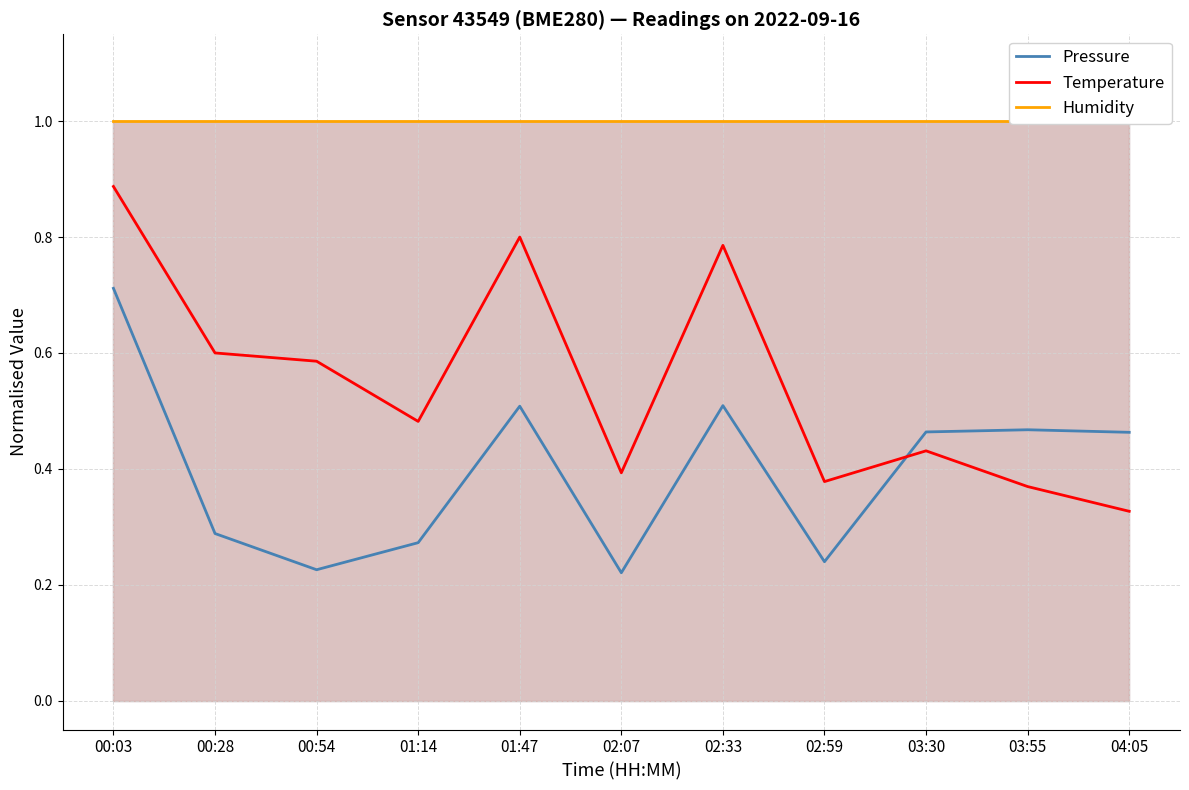

Reading left to right, what are all the values shown in this chart?

Pressure: 00:03=0.7	00:28=0.3	00:54=0.2	01:14=0.3	01:47=0.5	02:07=0.2	02:33=0.5	02:59=0.2	03:30=0.5	03:55=0.5	04:05=0.5
Temperature: 00:03=0.9	00:28=0.6	00:54=0.6	01:14=0.5	01:47=0.8	02:07=0.4	02:33=0.8	02:59=0.4	03:30=0.4	03:55=0.4	04:05=0.3
Humidity: 00:03=1.0	00:28=1.0	00:54=1.0	01:14=1.0	01:47=1.0	02:07=1.0	02:33=1.0	02:59=1.0	03:30=1.0	03:55=1.0	04:05=1.0